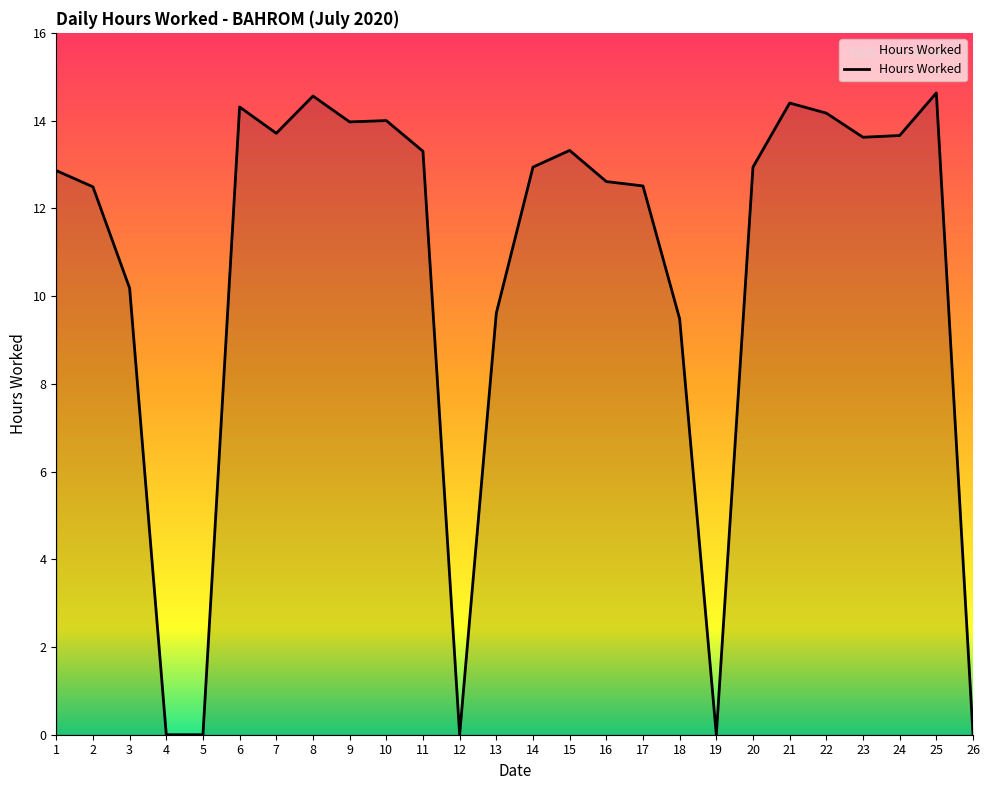

What is the difference between the maximum and minimum values?

14.6